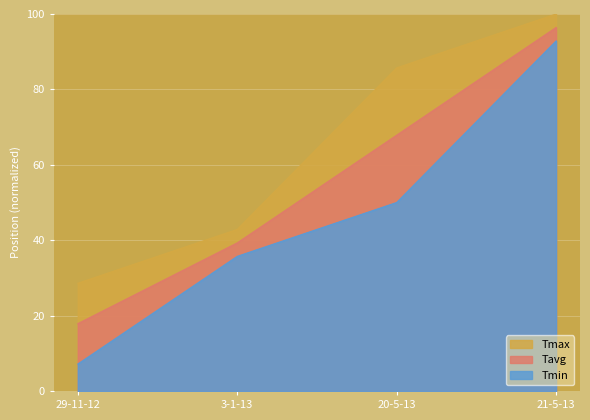

What is the difference between the second highest and second lowest values?

28.6